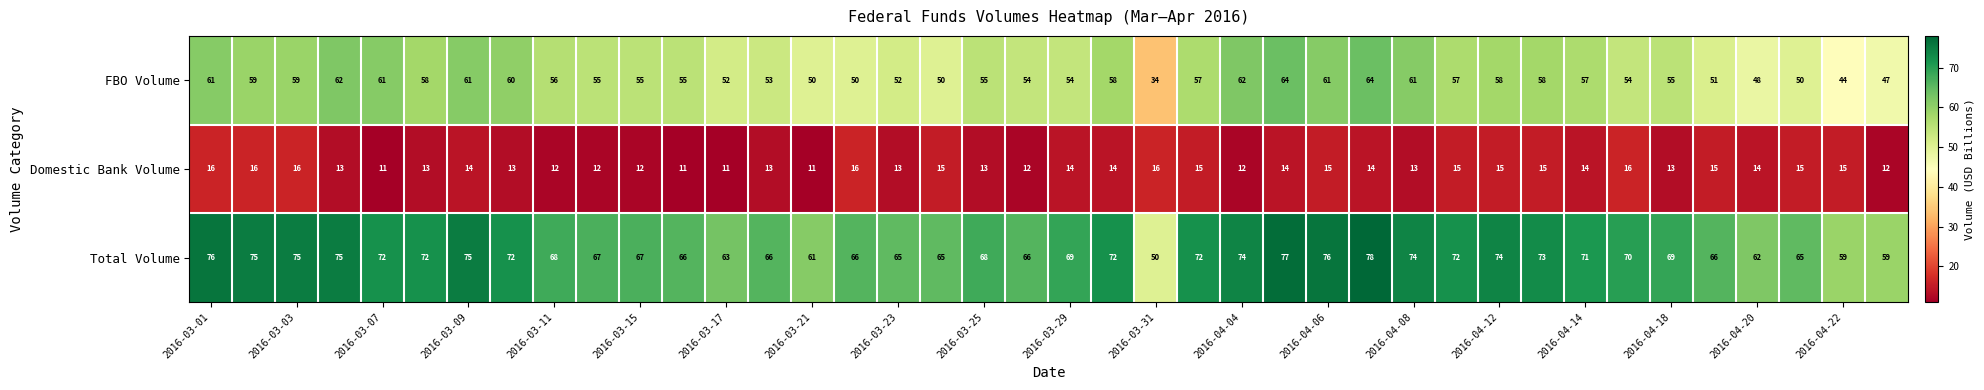

What is the difference between the maximum and minimum values in the FBO Volume series?

30